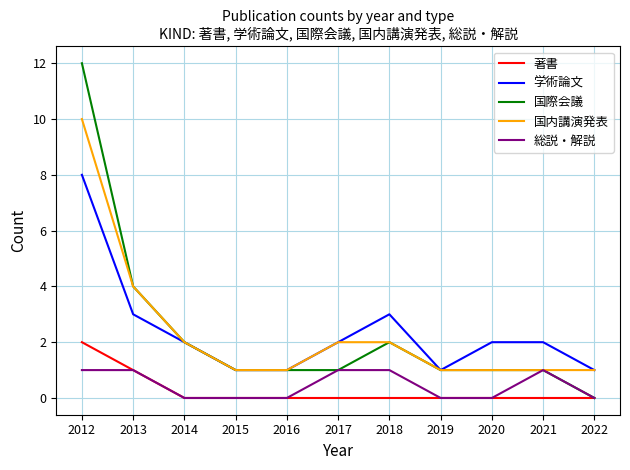

Which series has the widest spread of values?

国際会議